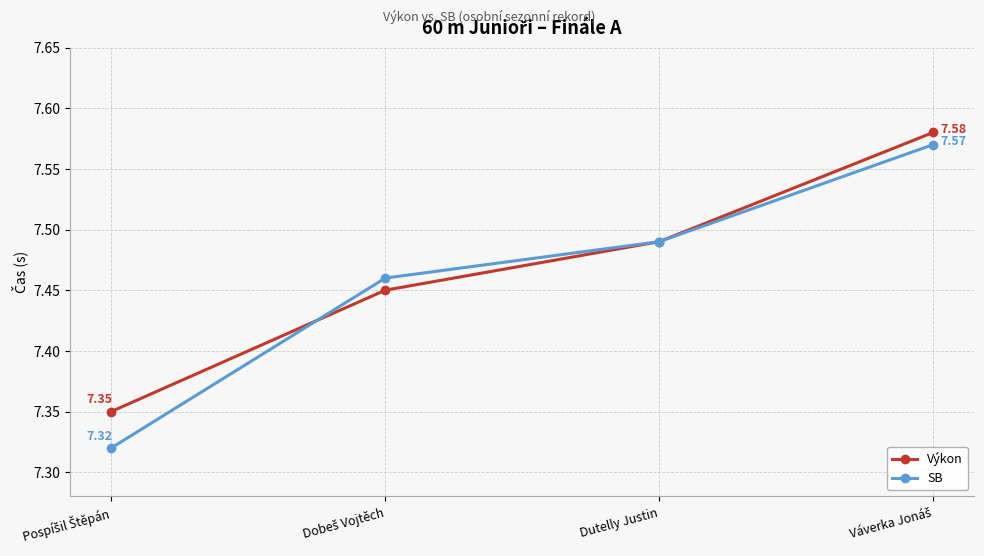

Which series has the largest total across all categories?

Výkon